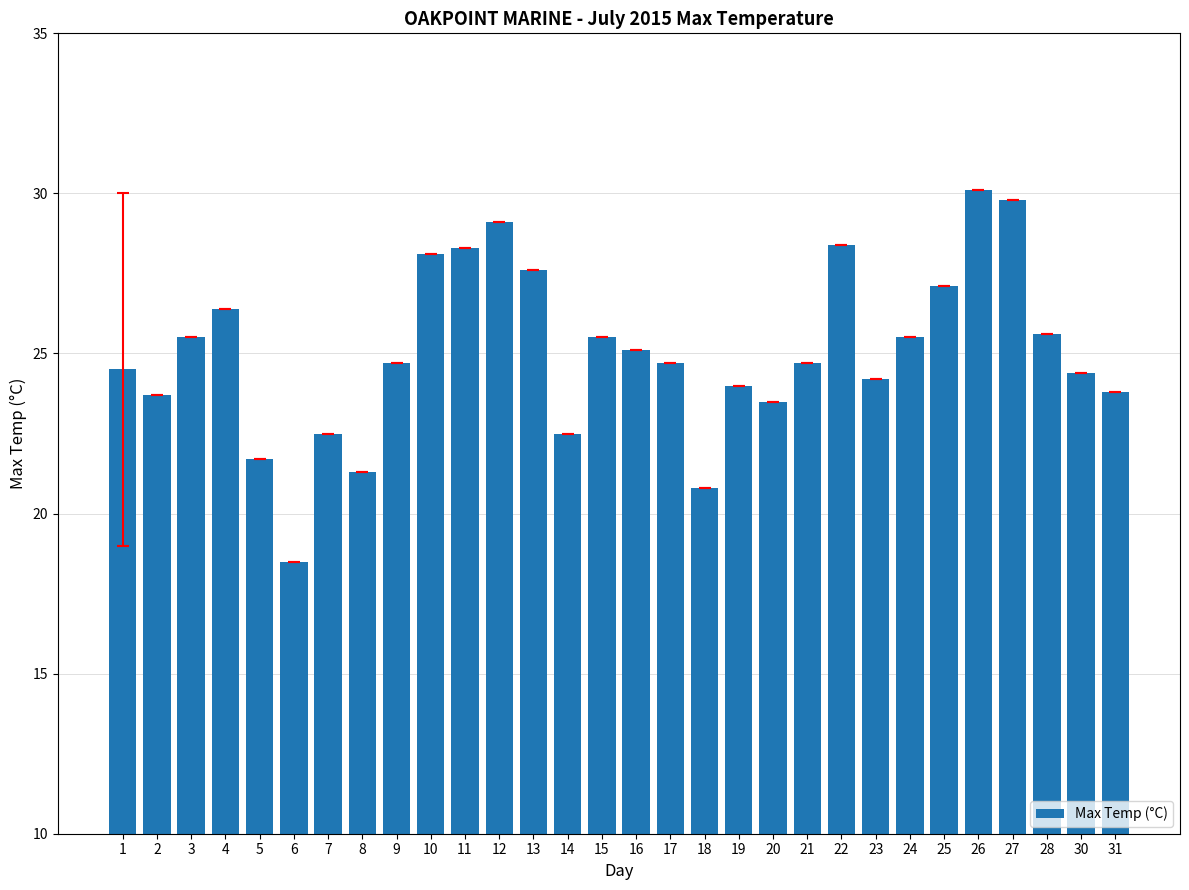

How many categories are shown in the chart?

30